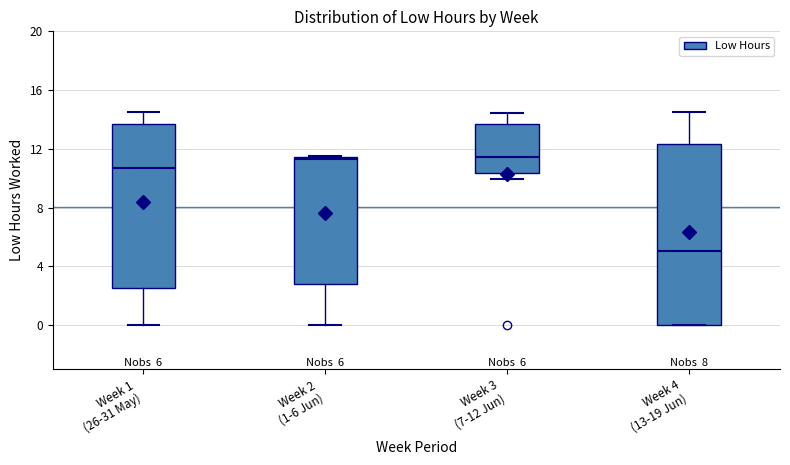

Which box is the tallest, from its lower edge to its upper edge?

Week 4 (13-19 Jun)